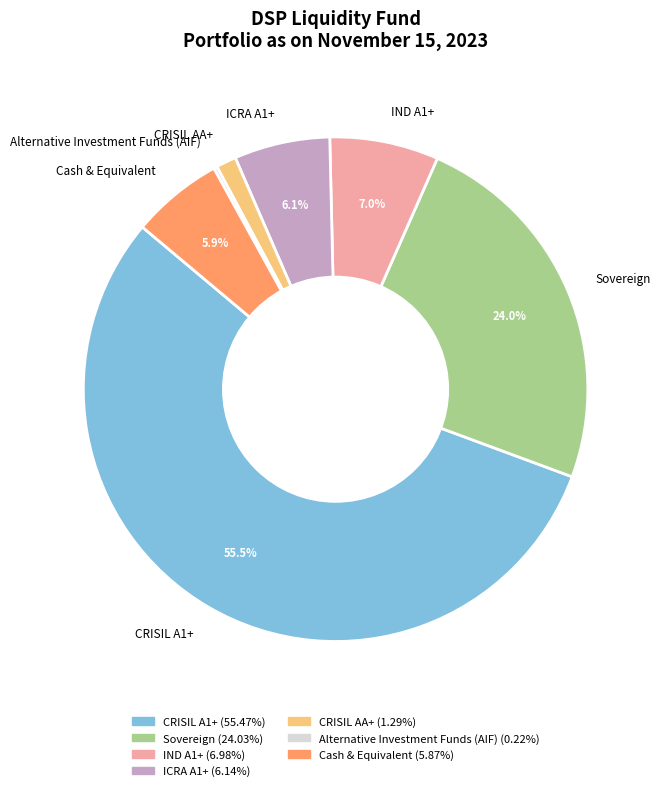

Which has a higher value, IND A1+ or ICRA A1+?

IND A1+